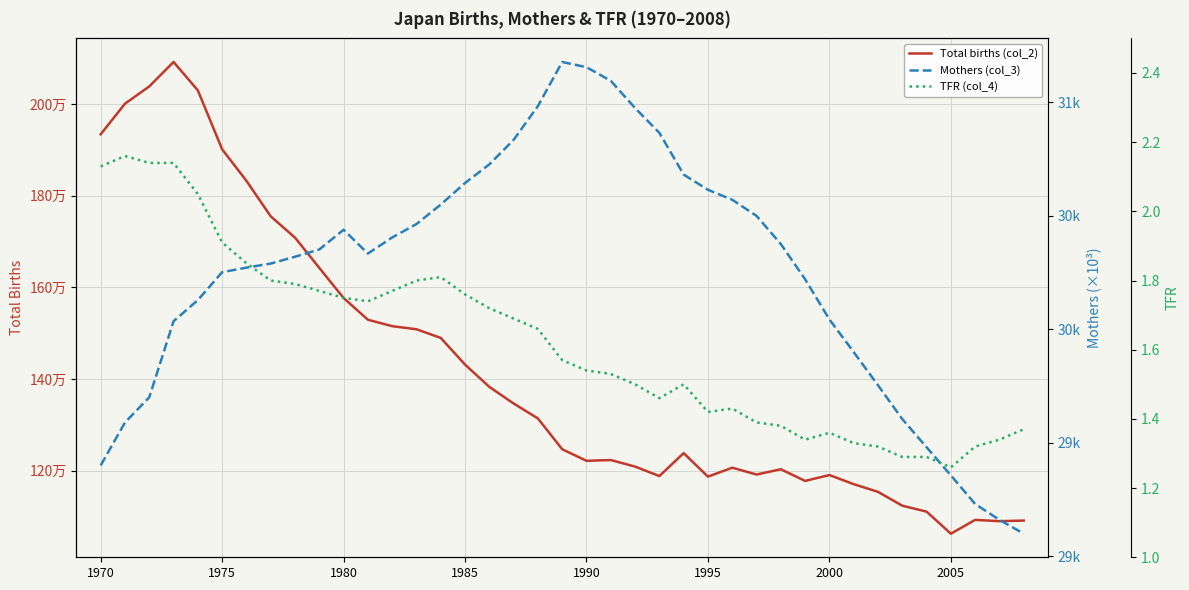

Which series has the widest spread of values?

Total births (col_2)